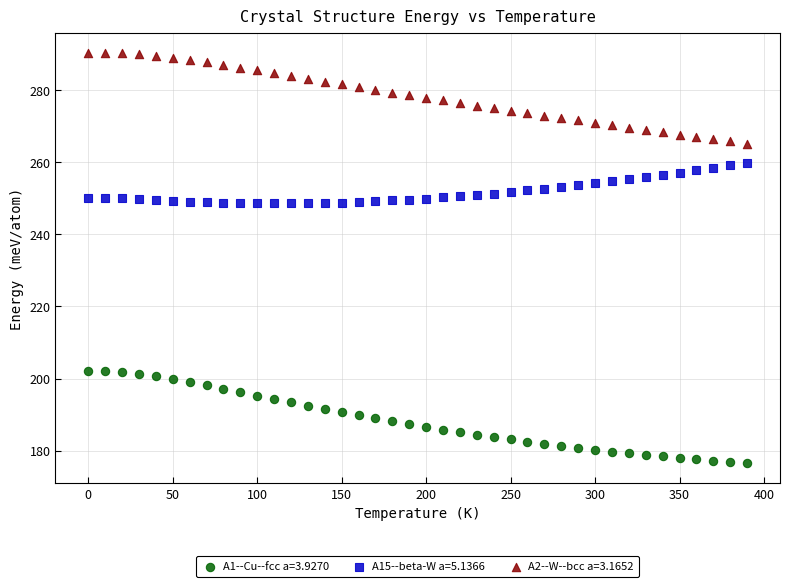

What is the X range (max minus min) for the scatter plot?

390.0